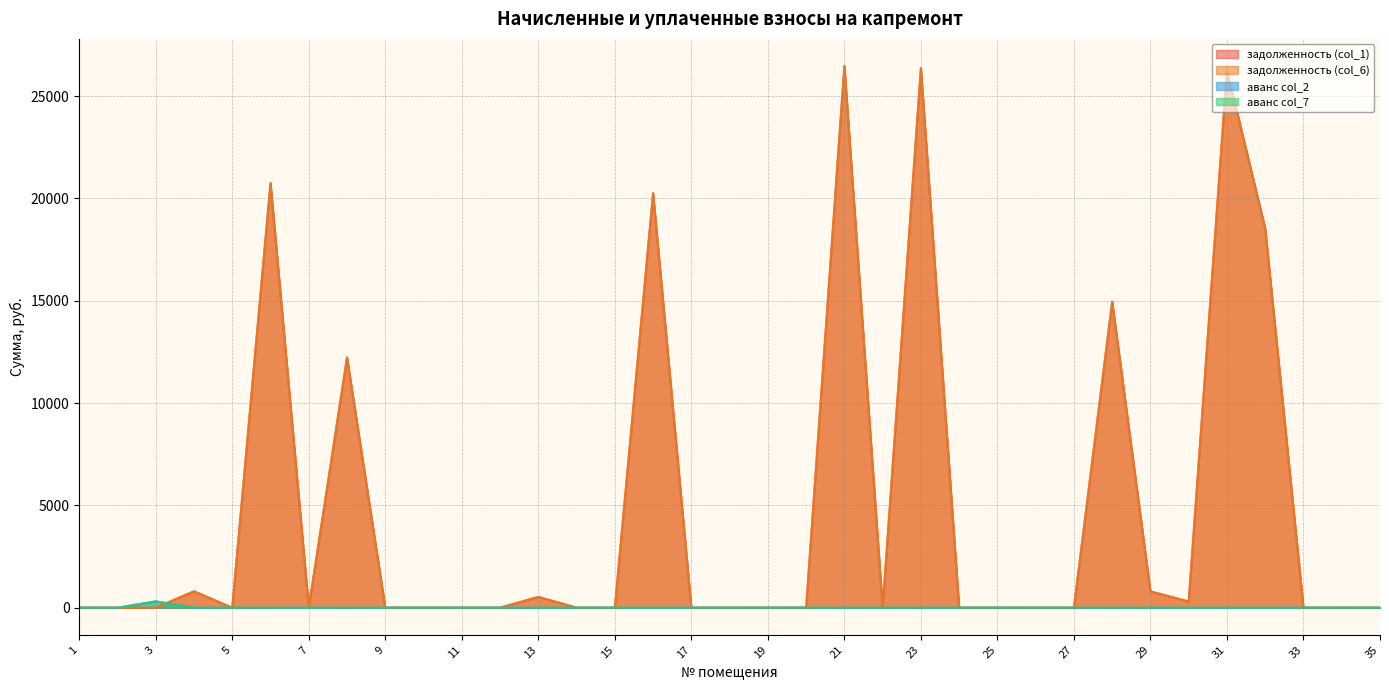

What is the sum of all аванс col_7 values?

321.1